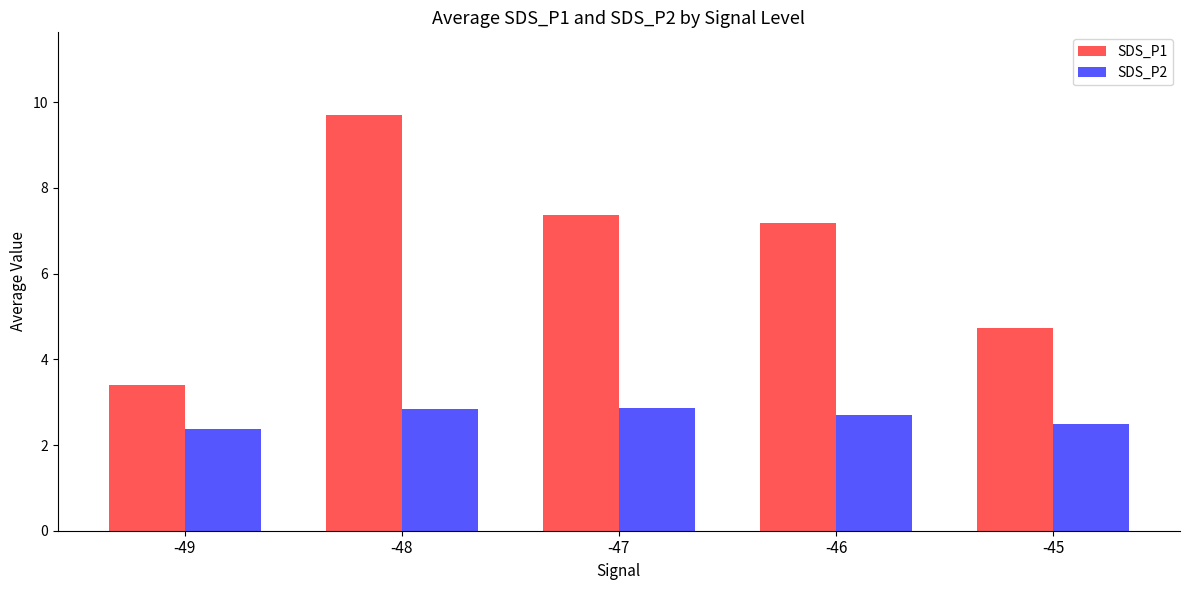

How many data points in SDS_P1 are above 7?

3